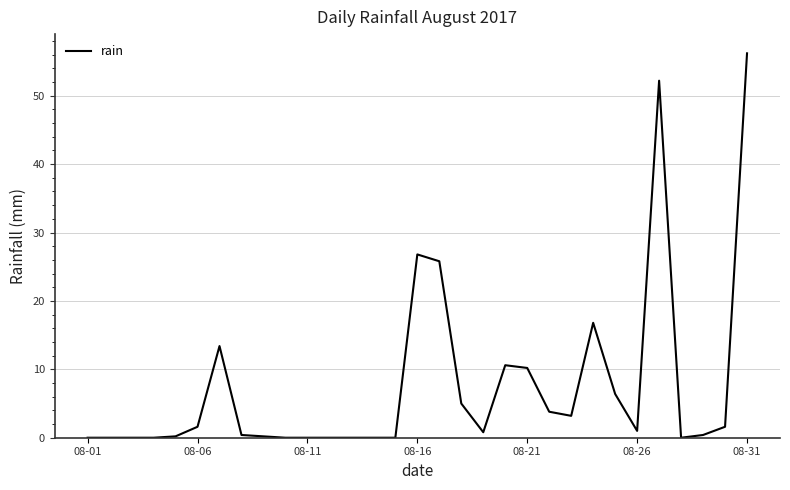

What is the greatest value displayed?

56.2